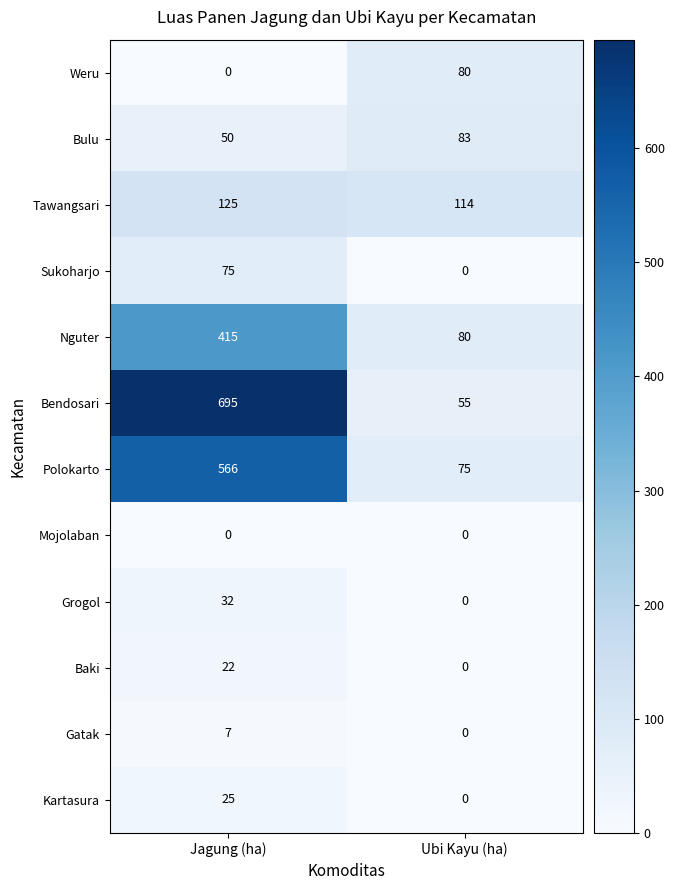

How many series are shown in this chart?

12